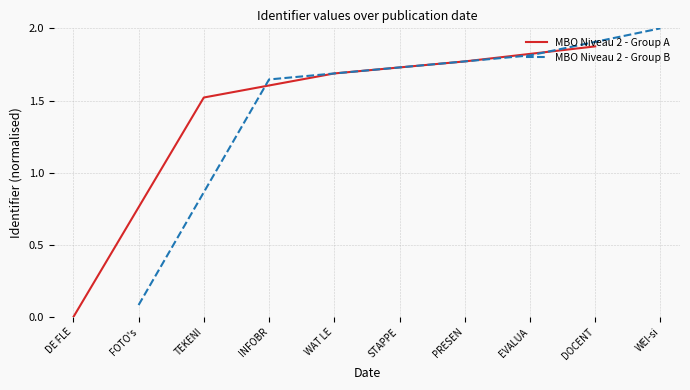

Rank the series by their maximum value, from lowest to highest.

MBO Niveau 2 - Group A, MBO Niveau 2 - Group B